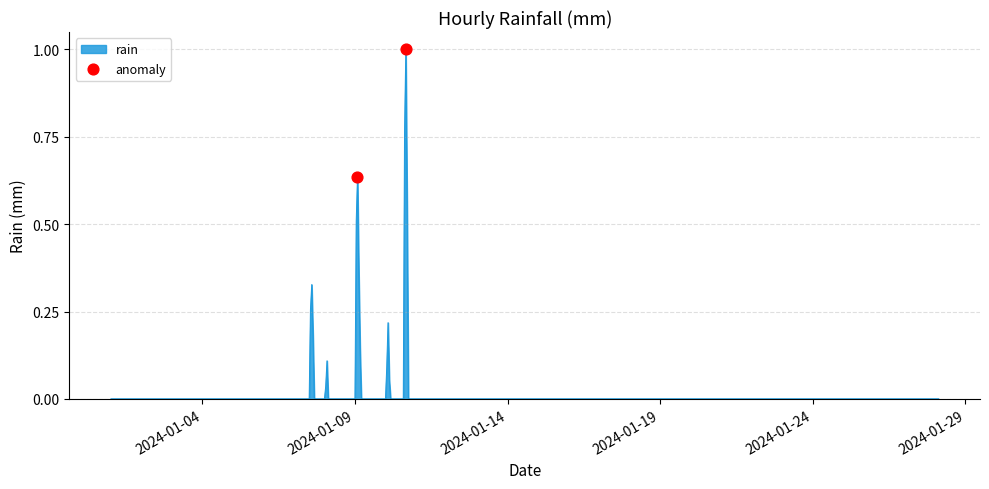

What is the greatest value displayed?

1.0